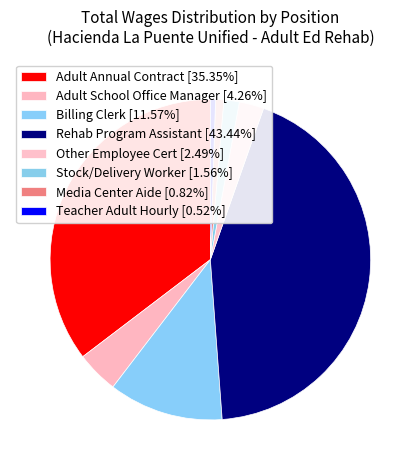

Combined, do Adult School Office Manager and Media Center Aide account for over 50%?

No